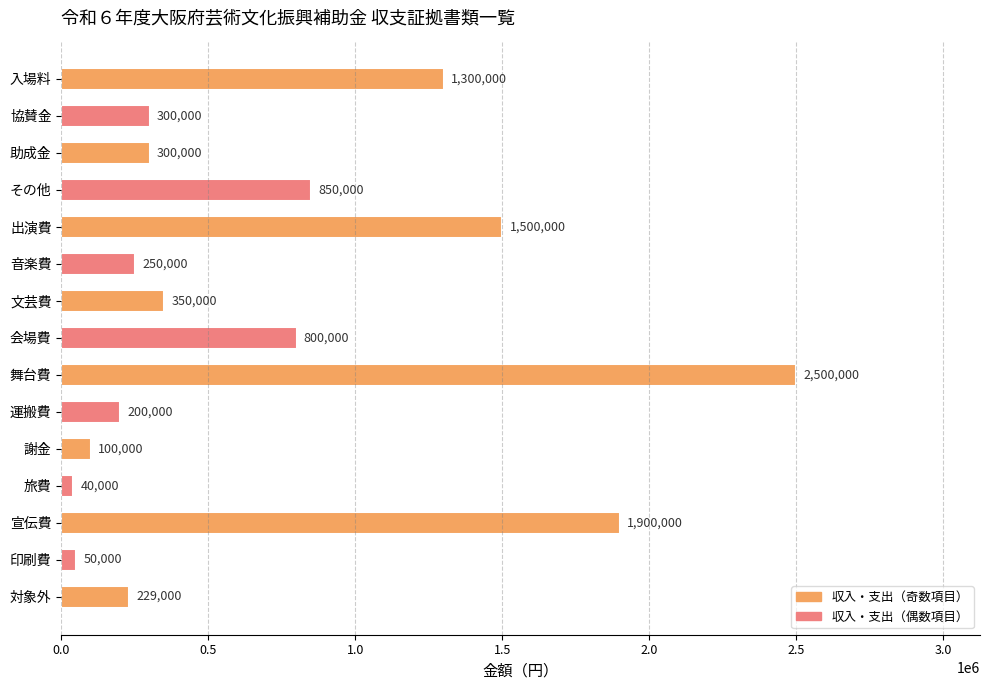

Is it true that the value at 助成金 is 300000?

True